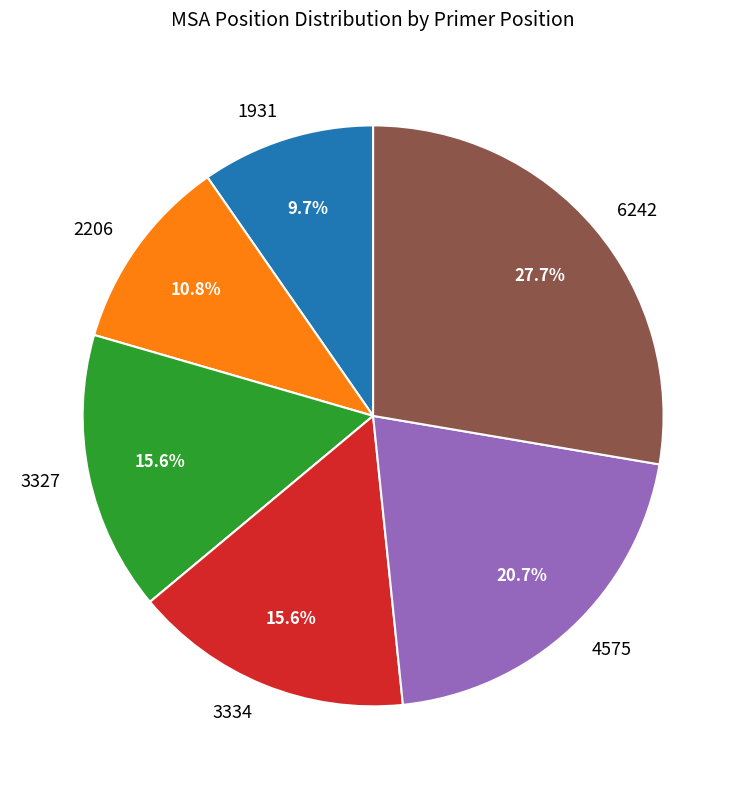

Approximately how many times larger is the value at 3327 compared to 1931?

1.6